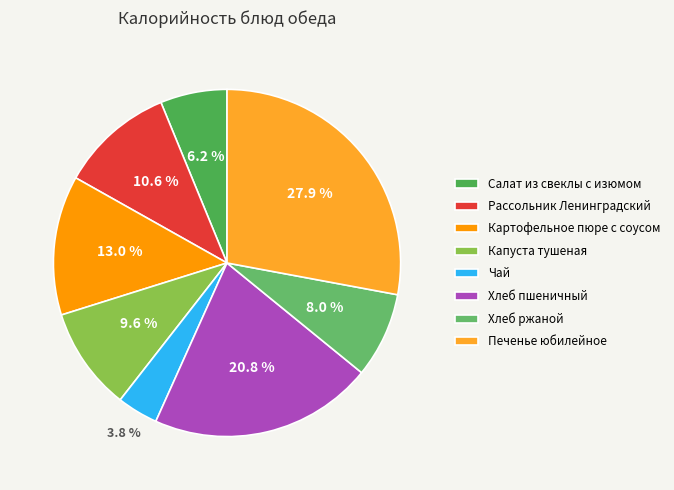

Between Картофельное пюре с соусом and Чай, which is larger?

Картофельное пюре с соусом